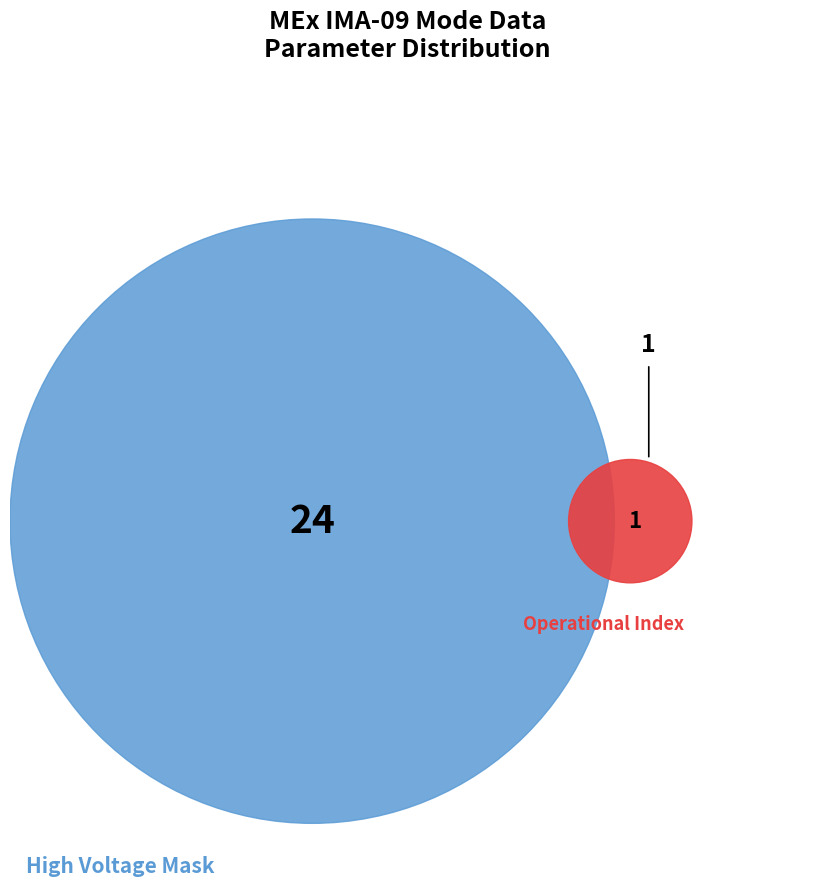

True or false: Solar Wind Start Index accounts for 0% of the total.

True